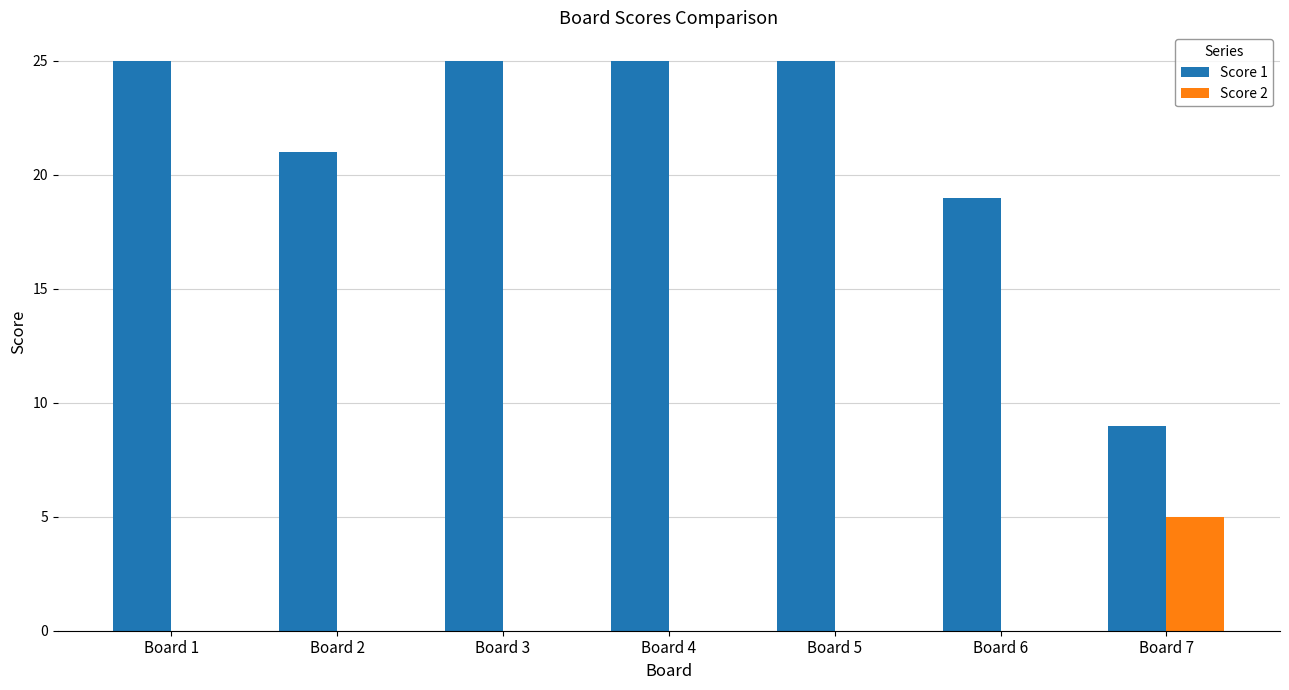

Count the number of categories in the chart.

7